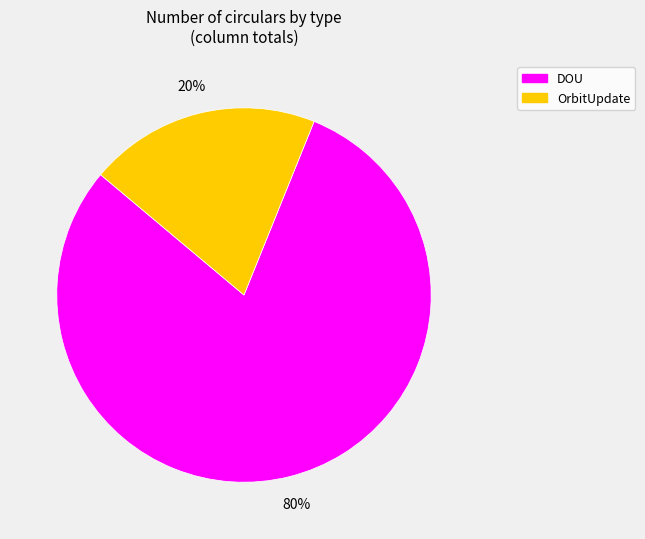

To the nearest percent, what is the average slice percentage?

50%